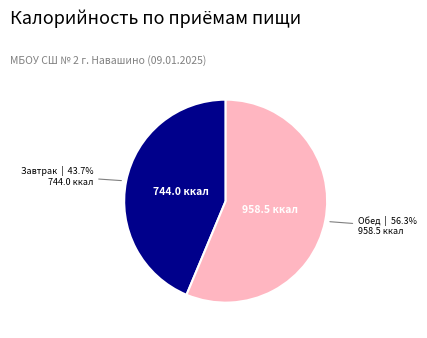

How many segments does this pie chart have?

2